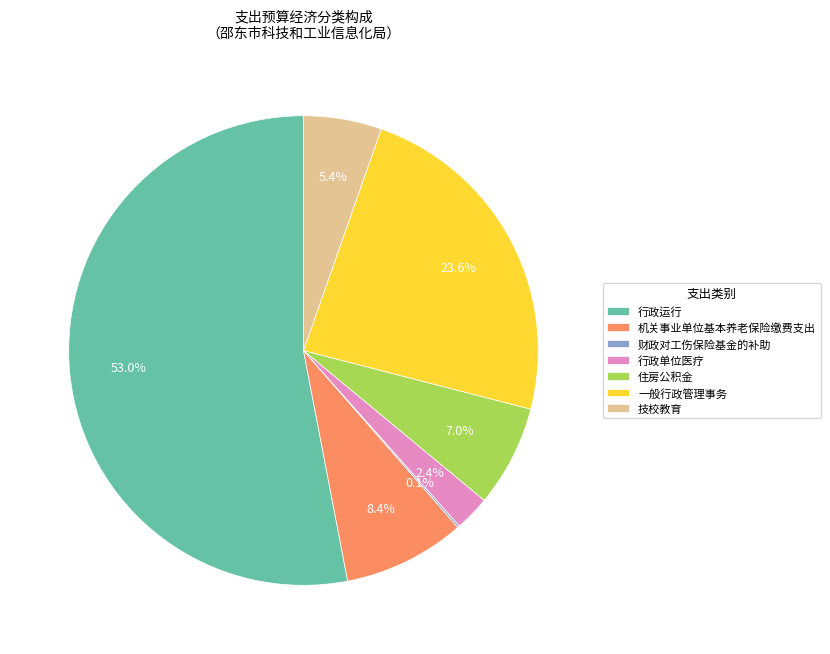

Which category accounts for the majority?

行政运行